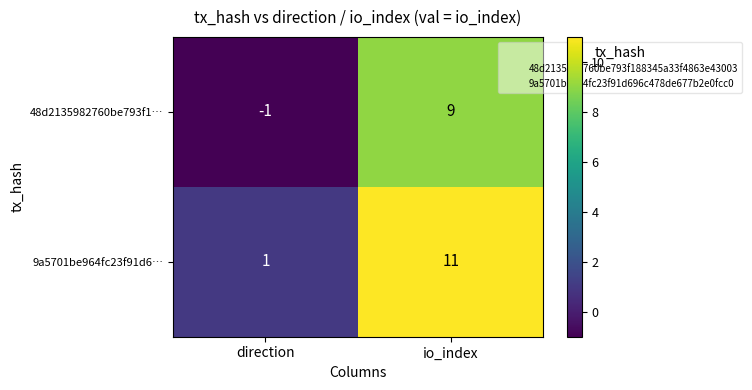

At which label is 9a5701be964fc23f91d6… closest to 6?

direction